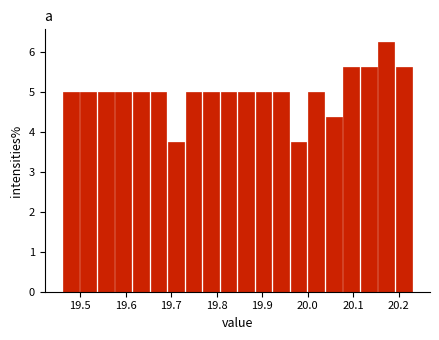

Read against the x-axis, roughly where is the centre of the tallest bar?

20.17